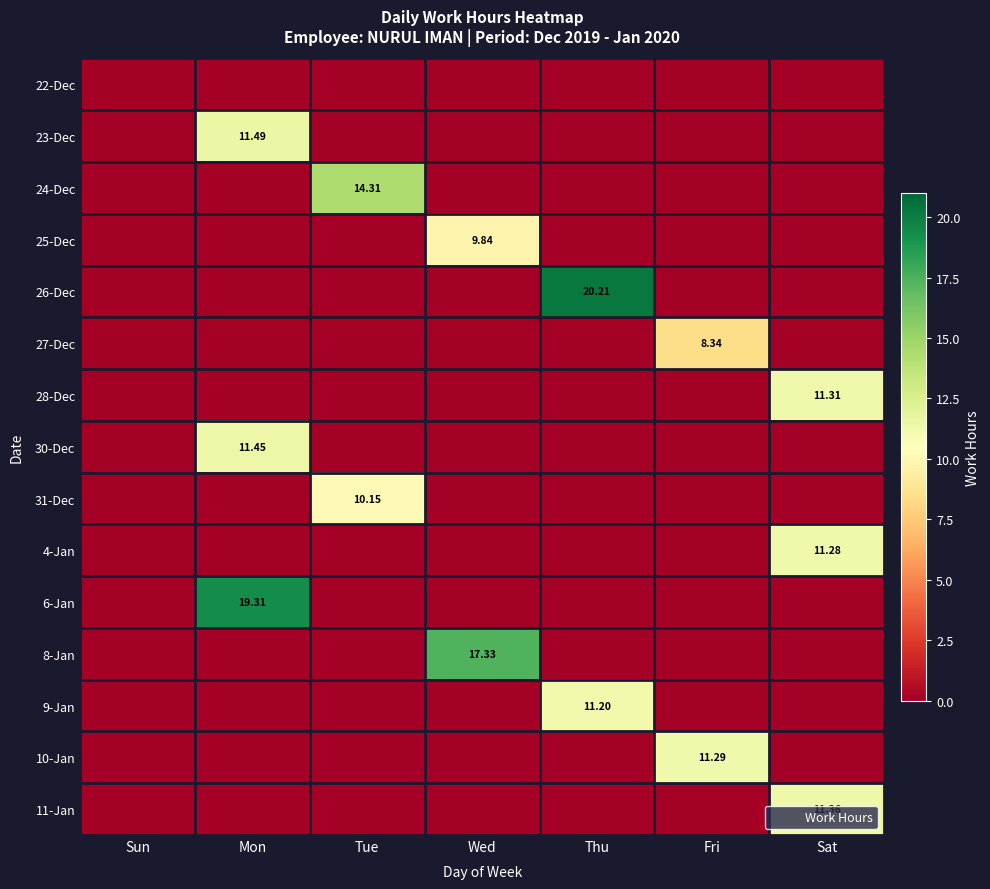

Is it true that 23-Dec equals 5.3 at Mon?

False